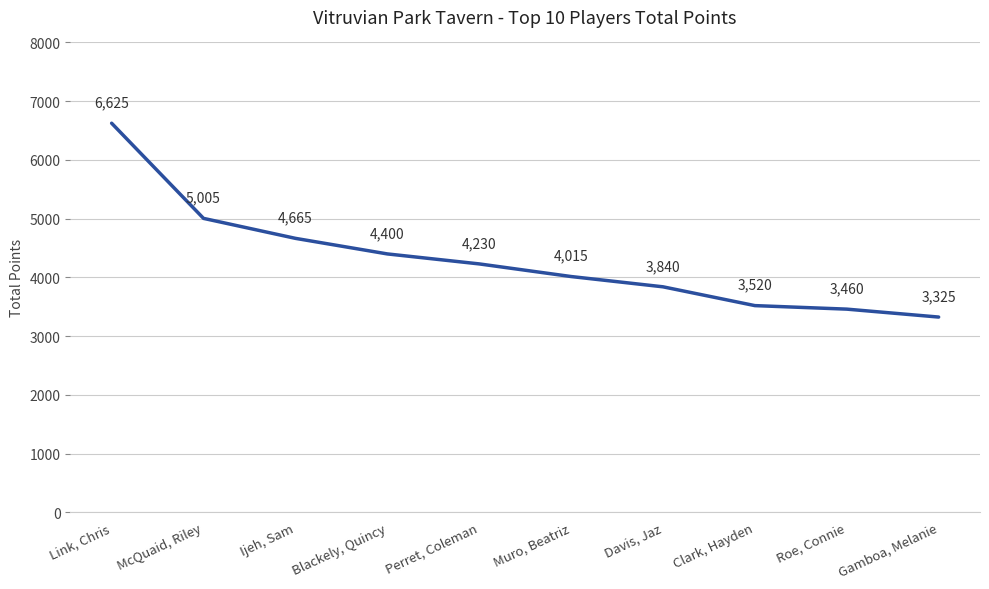

Is this an area chart (filled region under the line)?

No